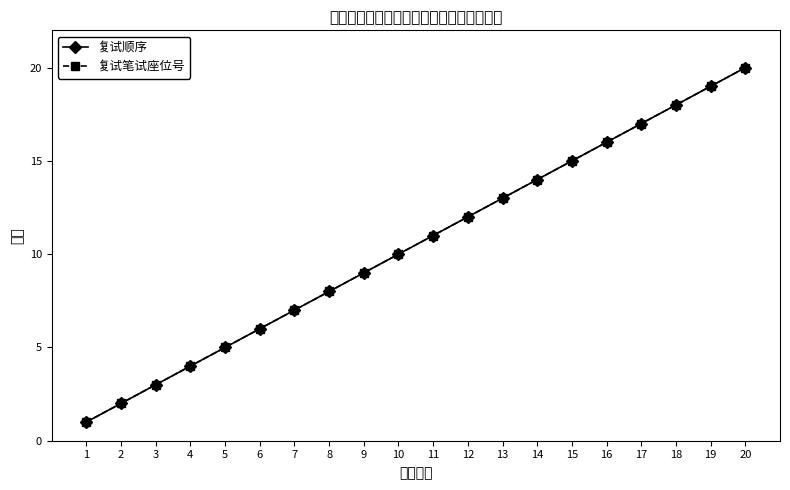

True or false: 复试笔试座位号 and 复试顺序 intersect in this chart.

False